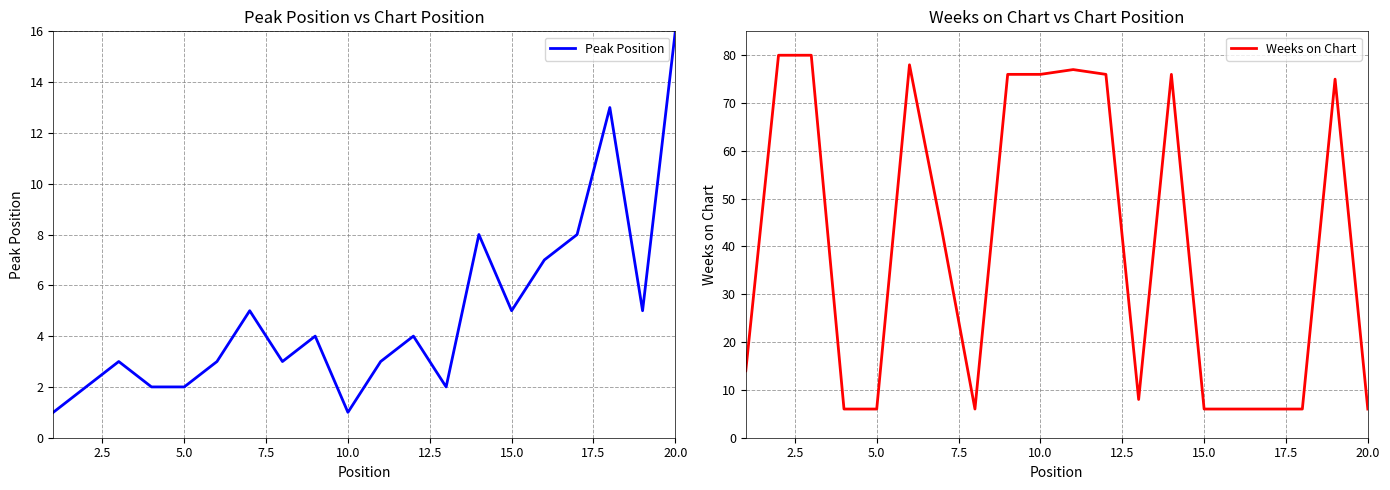

Which category has the highest value in the Peak Position series?

20.0